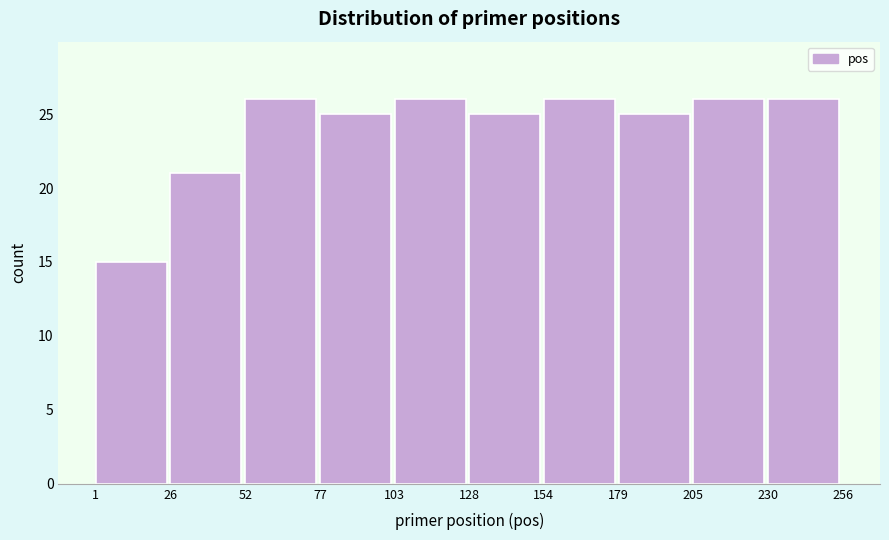

Reading left to right, transcribe this chart: for each bar, give the range it covers on the x-axis and its height. The values are not printed on the chart, so give them approximately, as read against the axis.

1 to 26: 15
26 to 52: 21
52 to 77: 26
77 to 103: 25
103 to 128: 26
128 to 154: 25
154 to 179: 26
179 to 205: 25
205 to 230: 26
230 to 256: 26